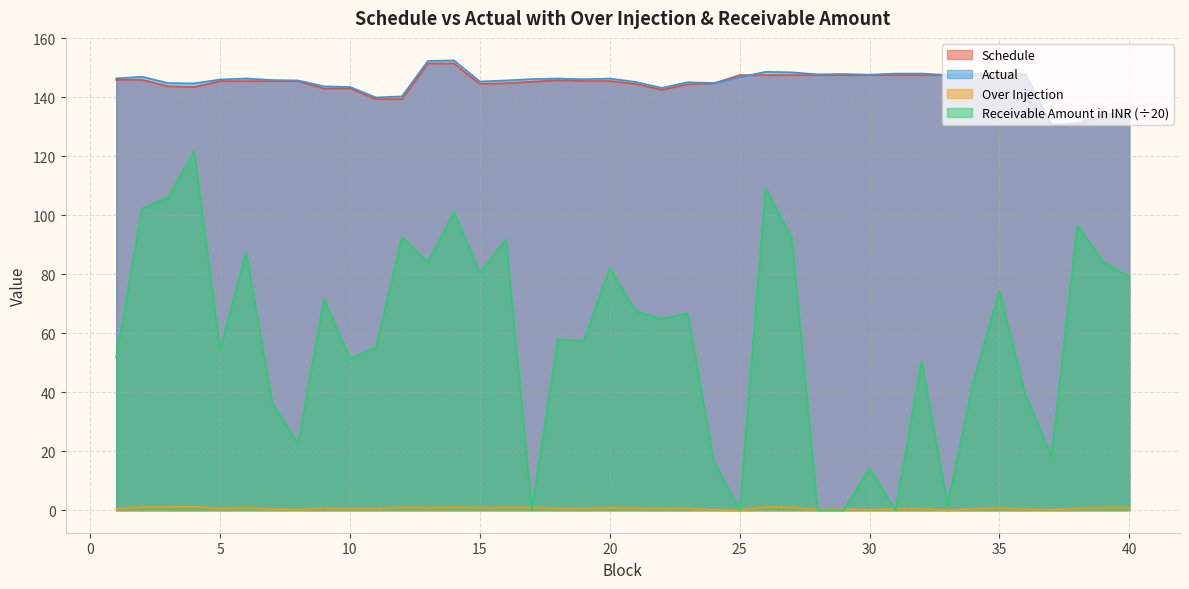

Between 10 and 22, which is larger?

10